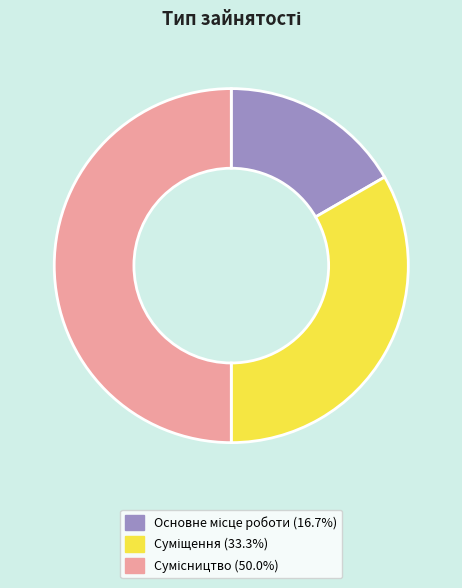

How many slices are in this pie chart?

3